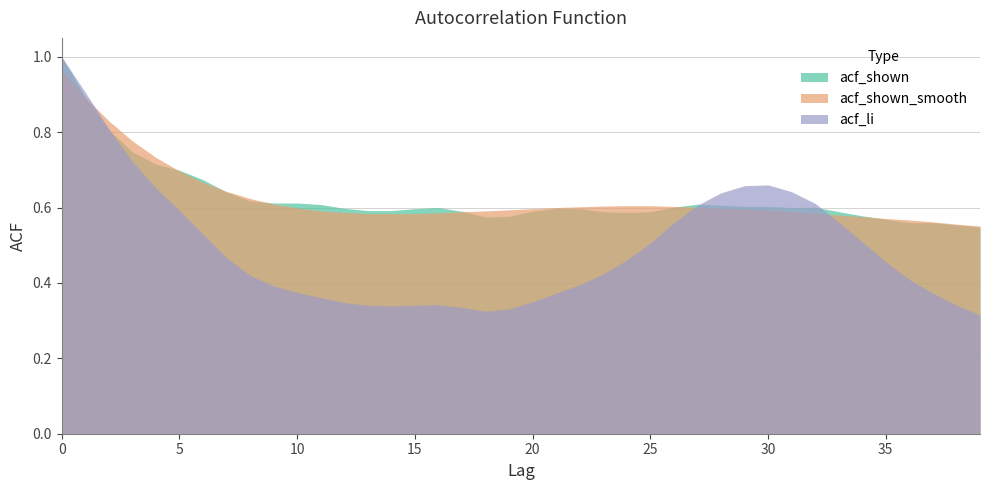

What is the maximum value shown in the chart?

1.0